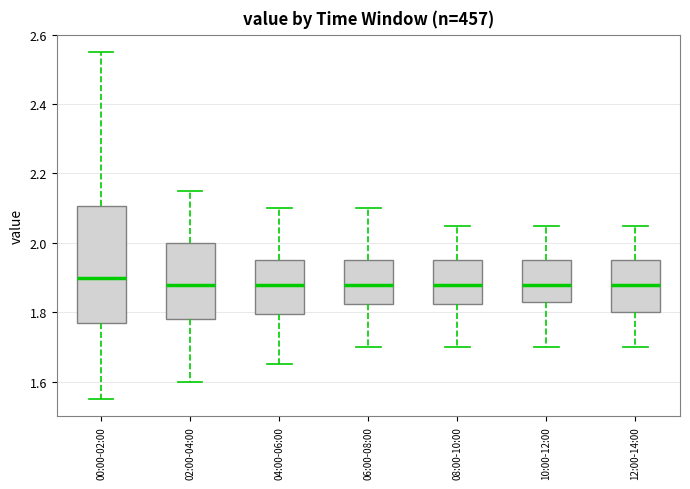

Reading left to right, transcribe this box plot: for each box, give where its median line is, the range the box spans, and where its two whiskers end, as read against the y-axis. The values are not printed on the chart, so give them approximately, as read against the axis.

00:00-02:00: median 1.90, box 1.78 to 2.10, whiskers 1.56 to 2.56
02:00-04:00: median 1.88, box 1.78 to 2.00, whiskers 1.60 to 2.16
04:00-06:00: median 1.88, box 1.80 to 1.96, whiskers 1.66 to 2.10
06:00-08:00: median 1.88, box 1.82 to 1.96, whiskers 1.70 to 2.10
08:00-10:00: median 1.88, box 1.82 to 1.96, whiskers 1.70 to 2.06
10:00-12:00: median 1.88, box 1.84 to 1.96, whiskers 1.70 to 2.06
12:00-14:00: median 1.88, box 1.80 to 1.96, whiskers 1.70 to 2.06